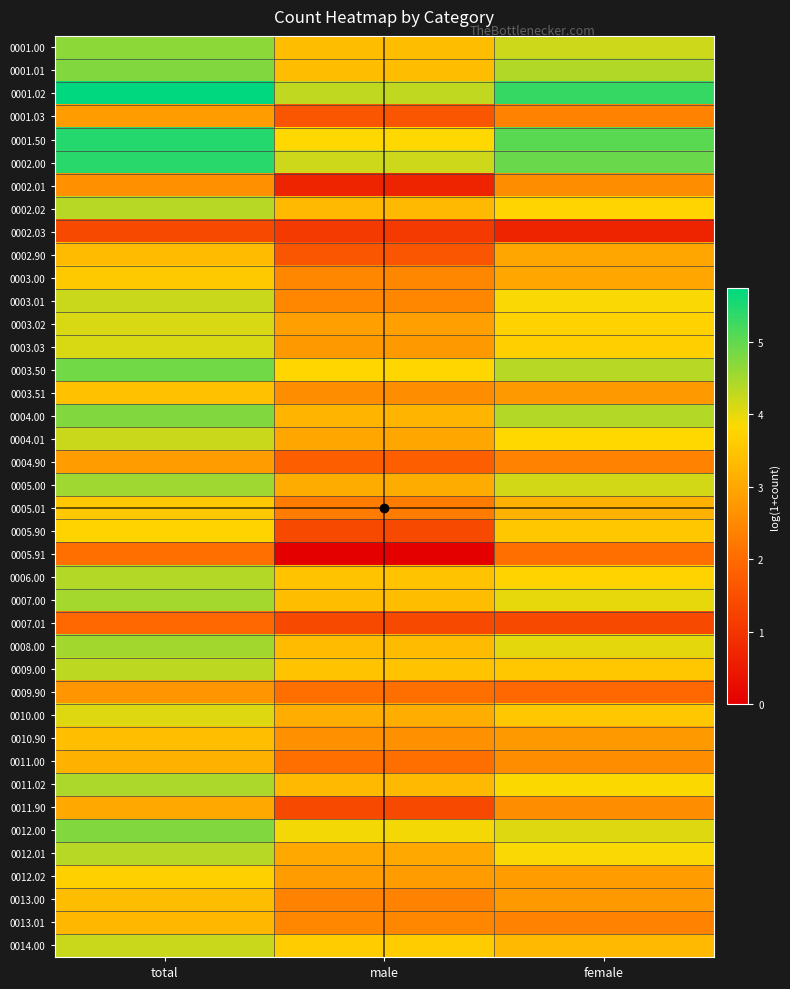

Which label corresponds to the largest value in the chart?

total